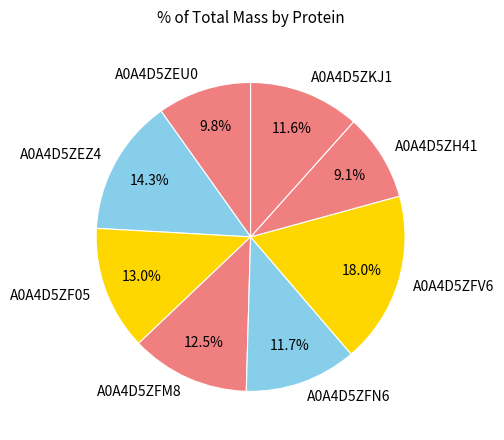

How many segments does this pie chart have?

8